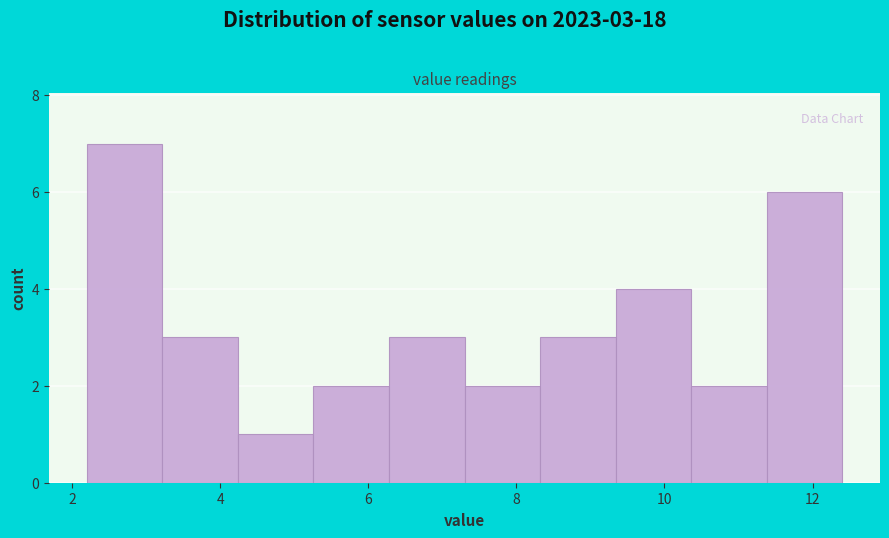

Which range on the x-axis has the tallest bar?

2.20 to 3.22